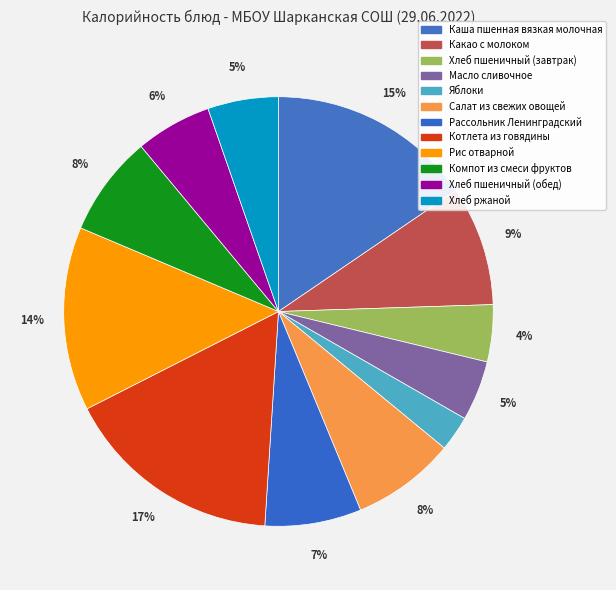

True or false: Салат из свежих овощей accounts for 8% of the total.

True